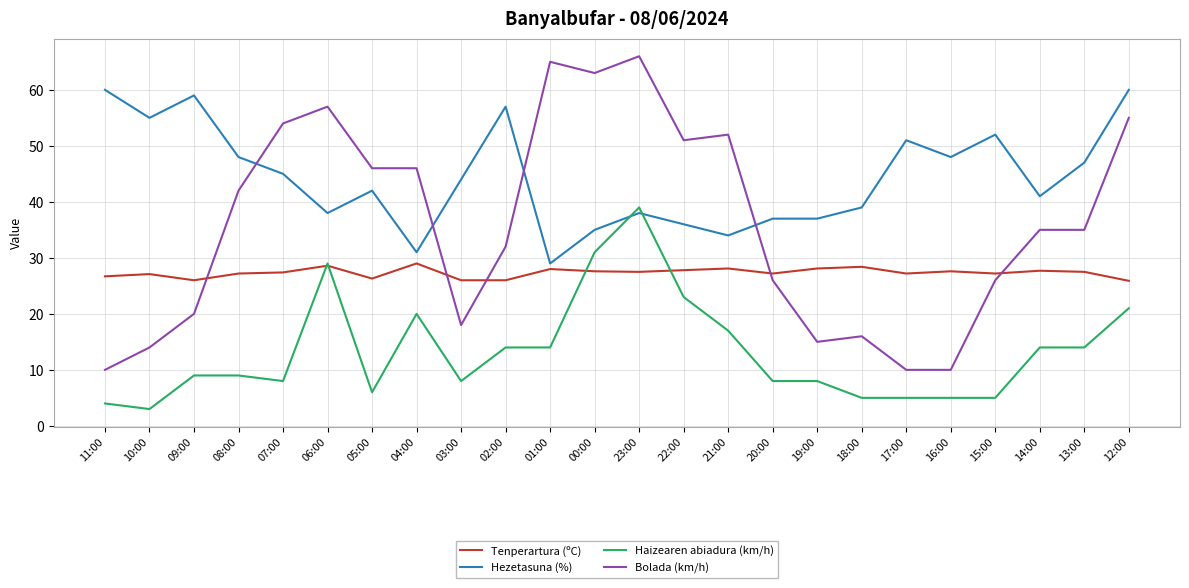

What is the spread (max minus min) of values at 10:00?

52.0